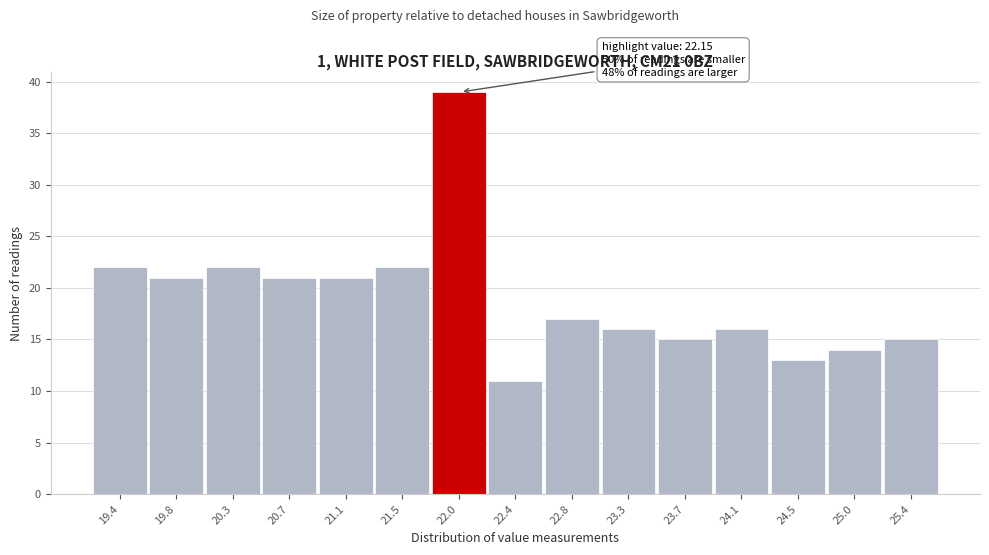

Reading left to right, extract all data points from this chart.

22	21	22	21	21	22	39	11	17	16	15	16	13	14	15